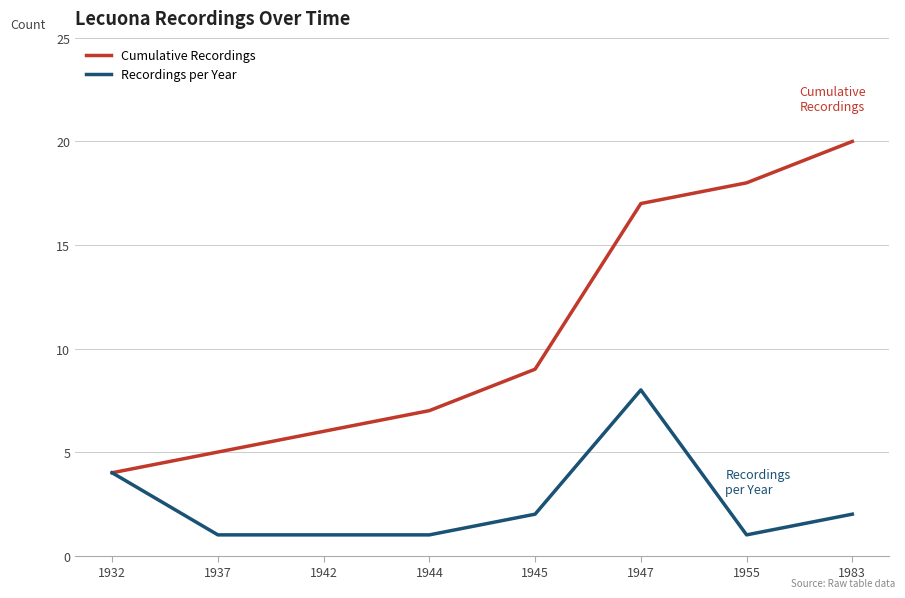

What is the average value of the Cumulative Recordings series?

11